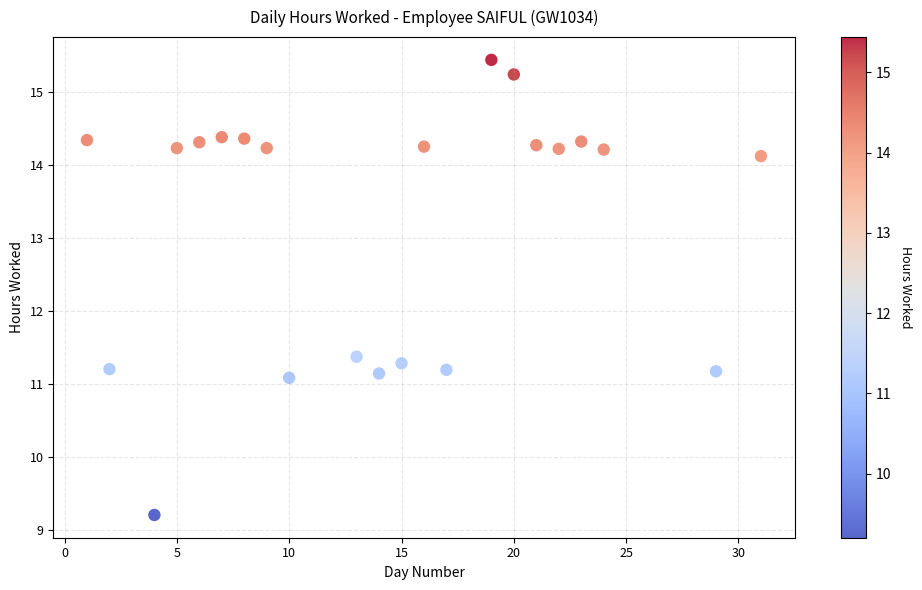

What is the range of X values (max minus min)?

30.0